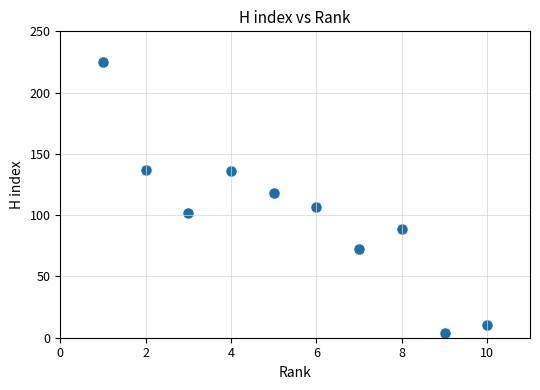

What Y value in the scatter plot is closest to 114?

118